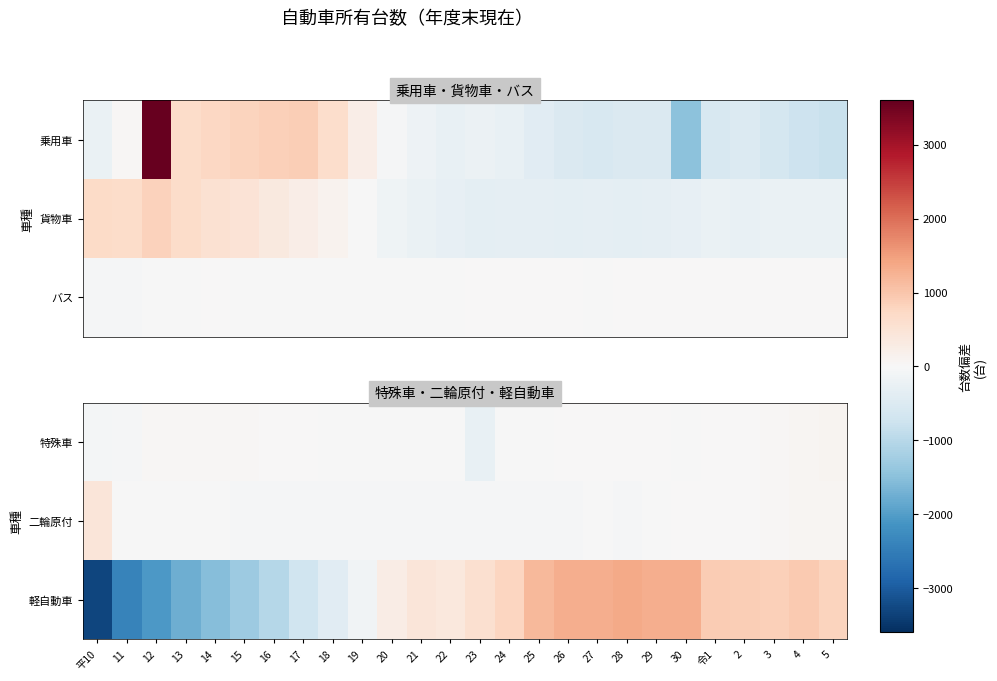

The 軽自動車 series shows 253.4 at 3. True or false?

False